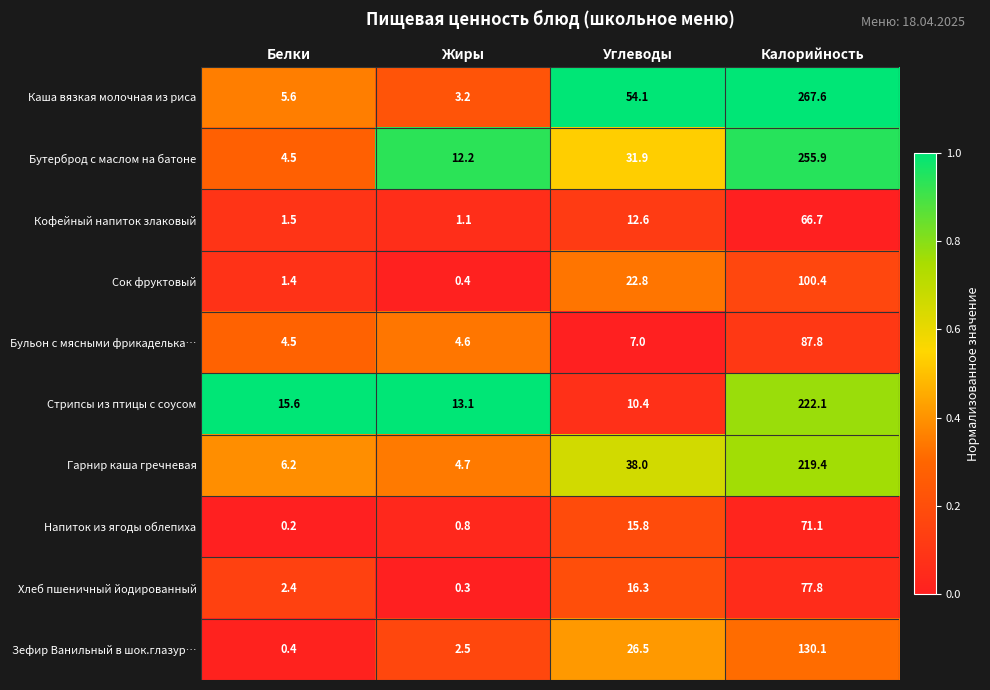

Read the Хлеб пшеничный йодированный value at Белки.

2.4